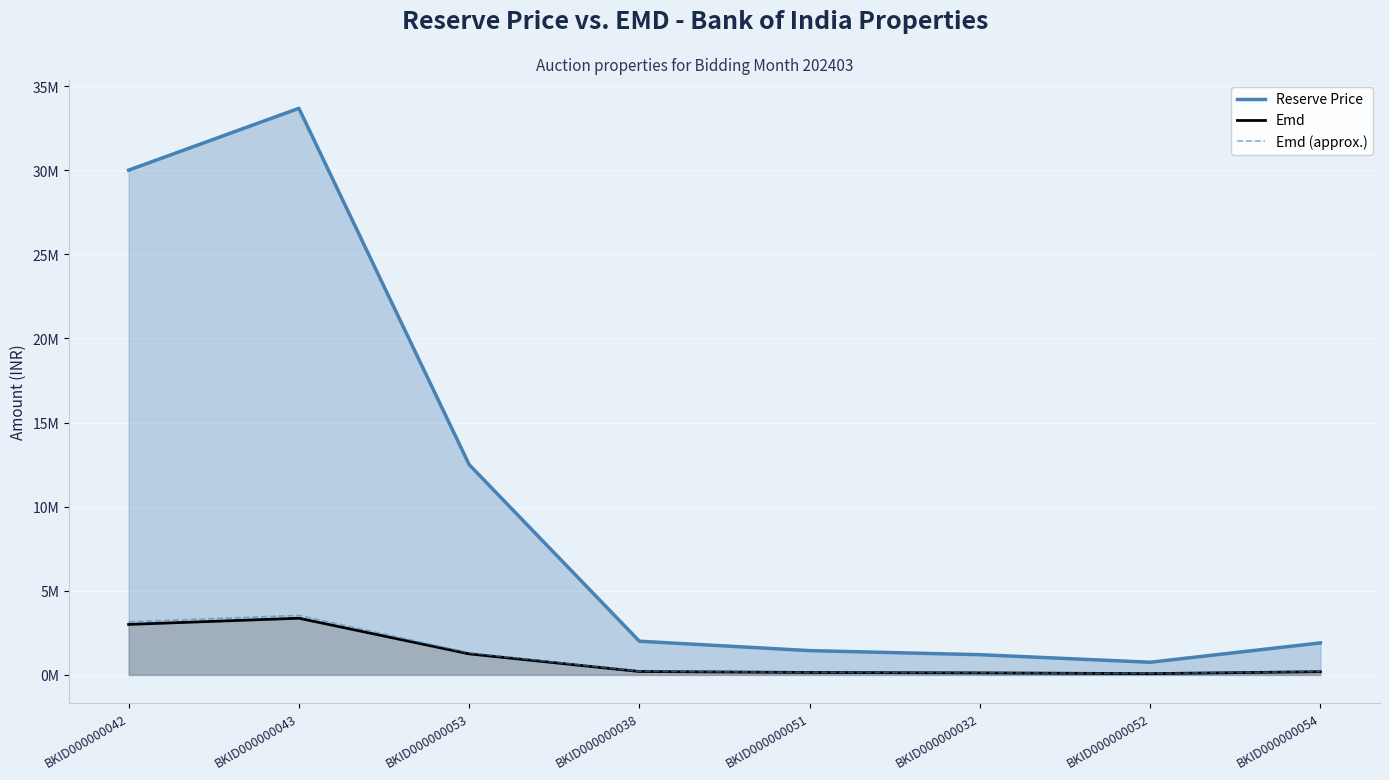

What is the difference between the highest and lowest values at BKID000000038?

1800000